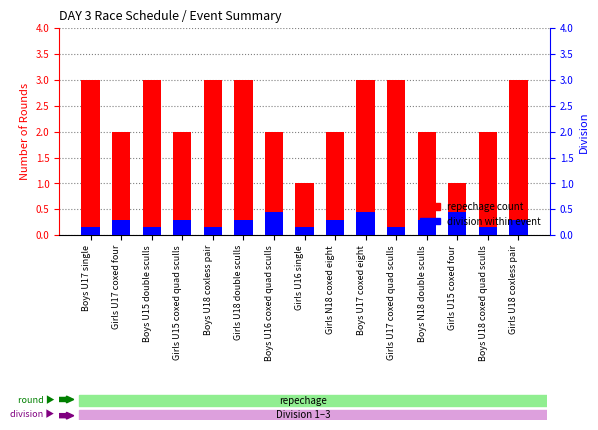

The value of division within event at Boys U16 coxed quad sculls is 0.7. True or false?

False